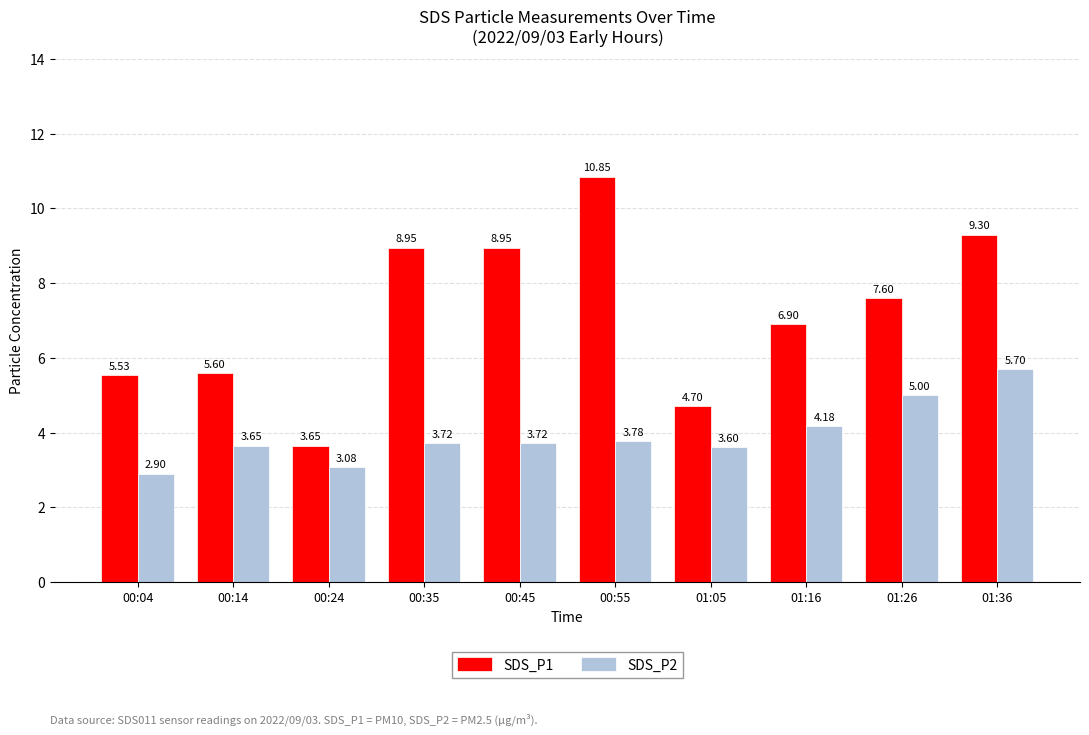

List the series in order of their overall mean, lowest first.

SDS_P2, SDS_P1